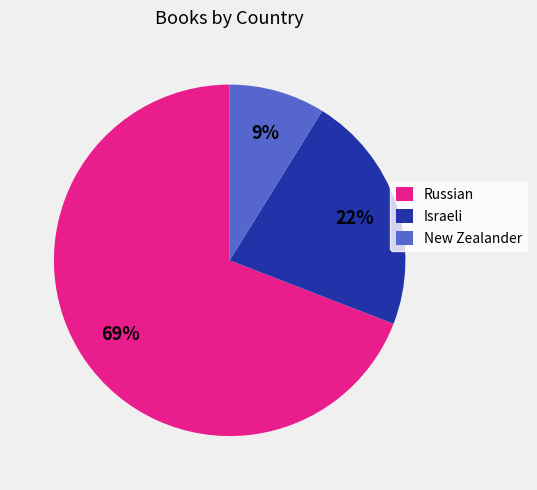

How many slices are in this pie chart?

3